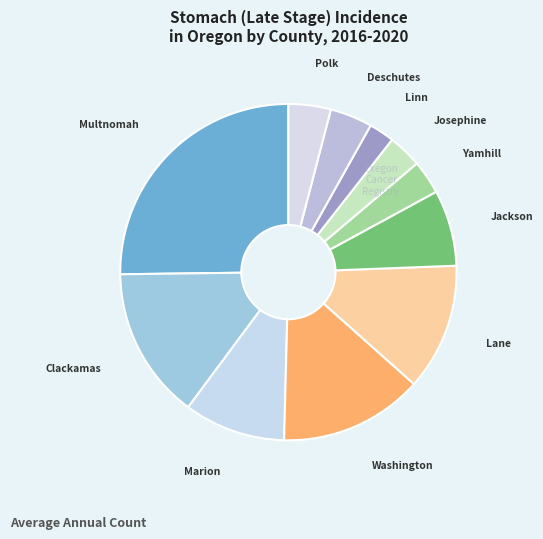

How many slices are in this pie chart?

11